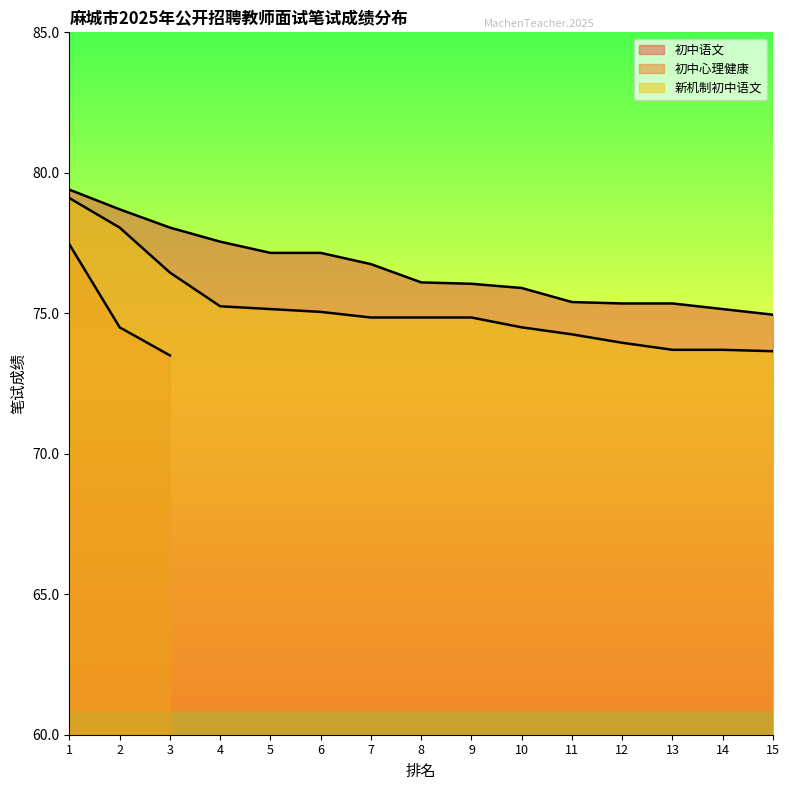

Which has a higher value, 5 or 1?

1